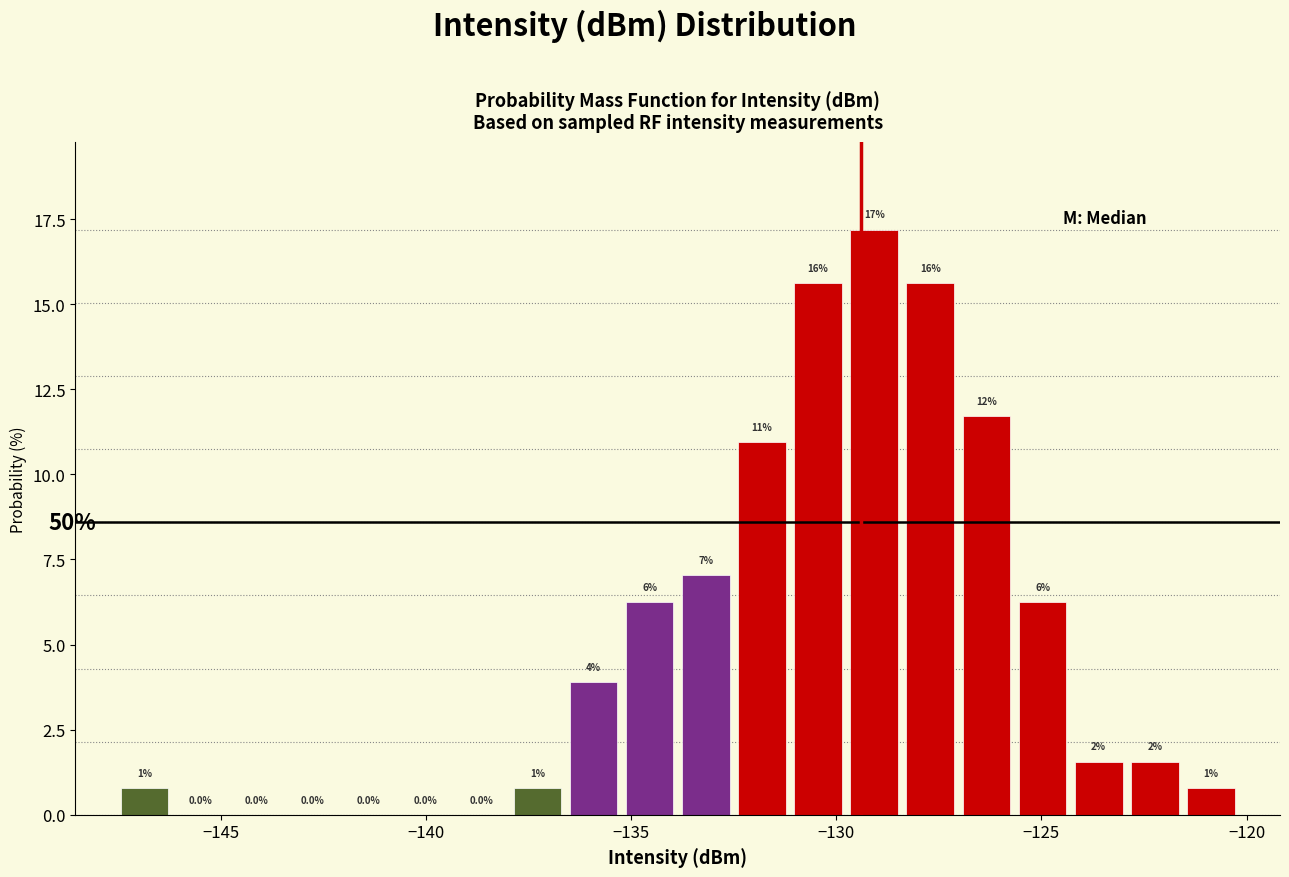

Read against the x-axis, roughly where is the centre of the tallest bar?

-129.0